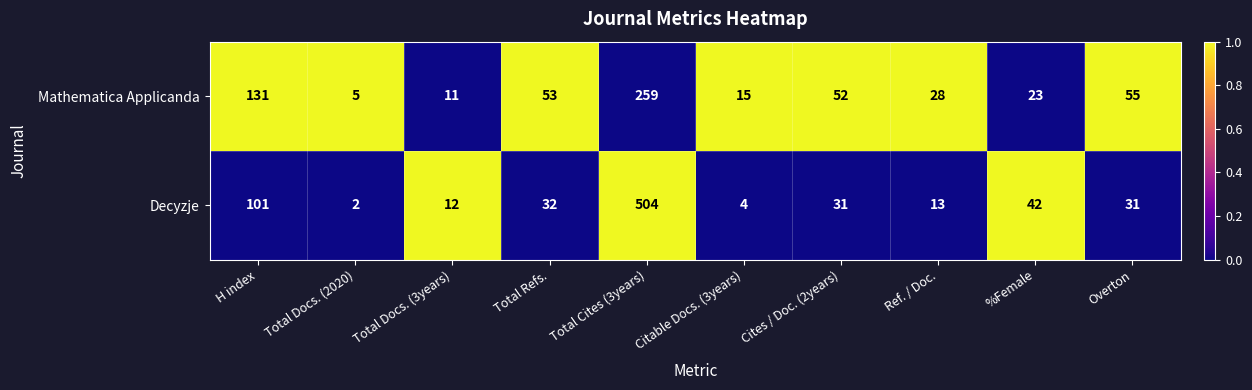

Rank the series by their average value, from highest to lowest.

Decyzje, Mathematica Applicanda